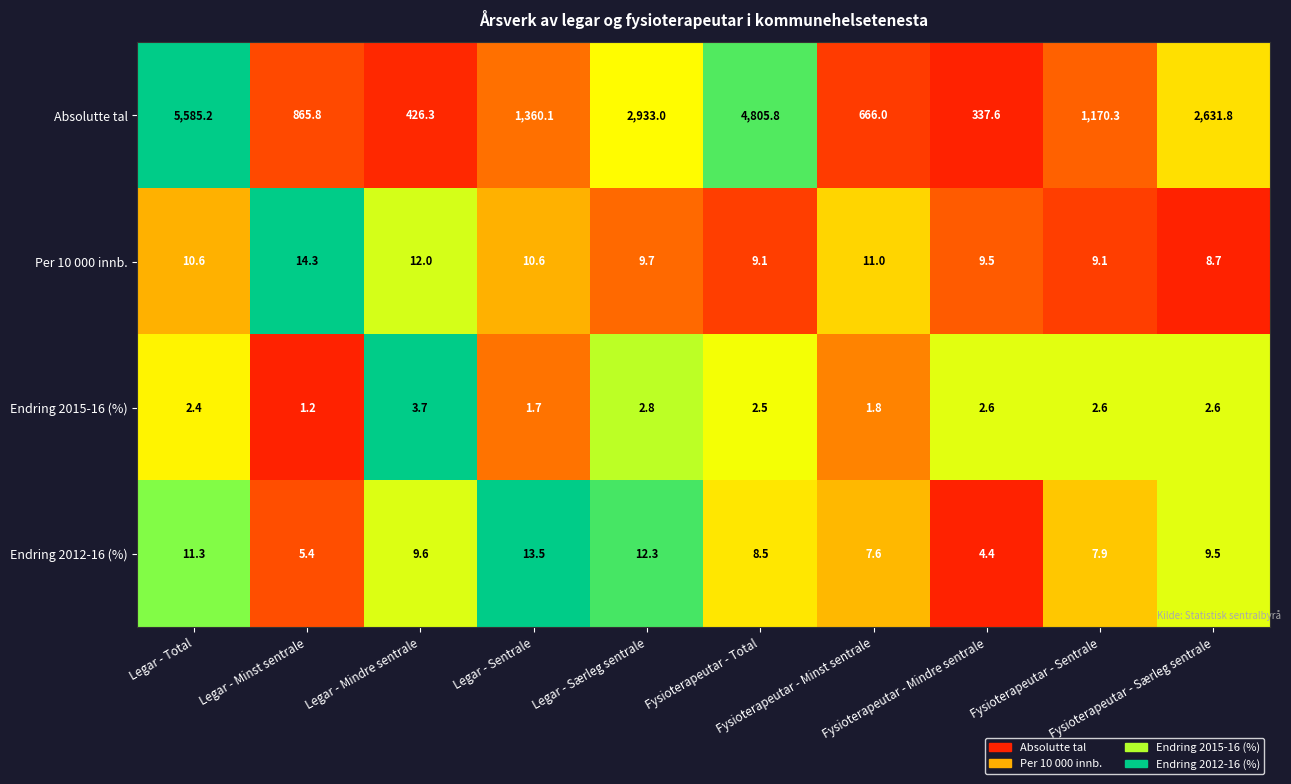

At Legar - Mindre sentrale, list the series in order from largest to smallest.

Absolutte tal, Per 10 000 innb., Endring 2012-16 (%), Endring 2015-16 (%)